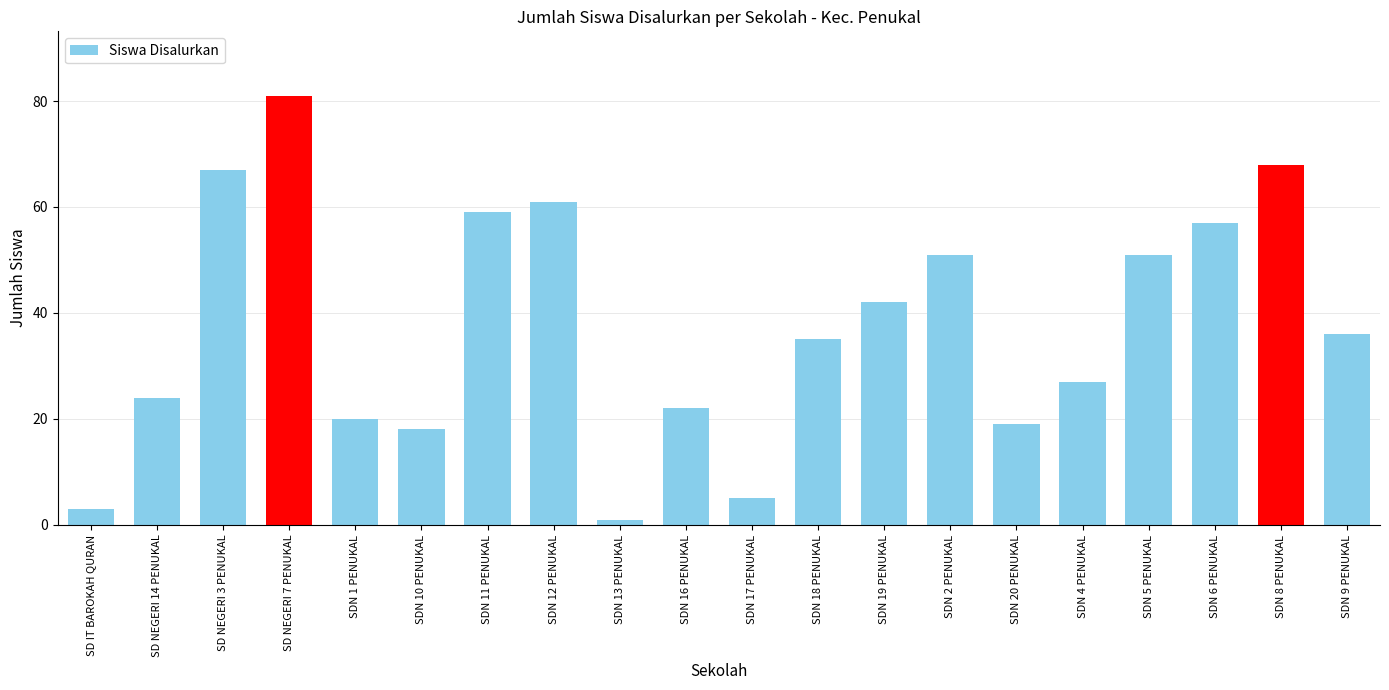

What is the ratio of the value at SDN 6 PENUKAL to the value at SDN 9 PENUKAL?

1.6